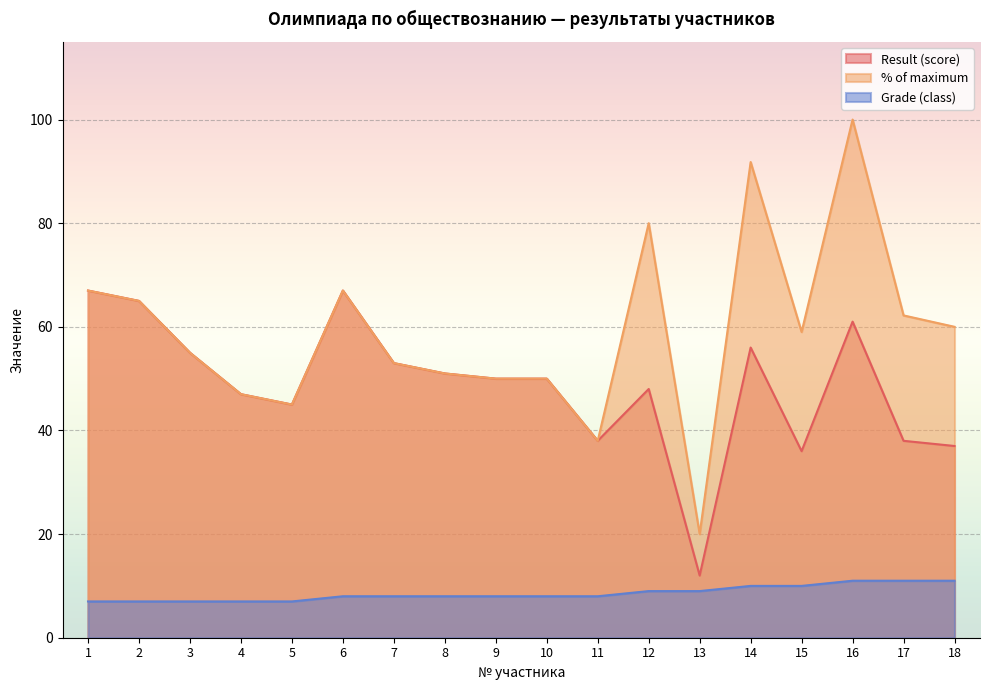

What is the value of the % of maximum point at the 17th from the left?

62.2